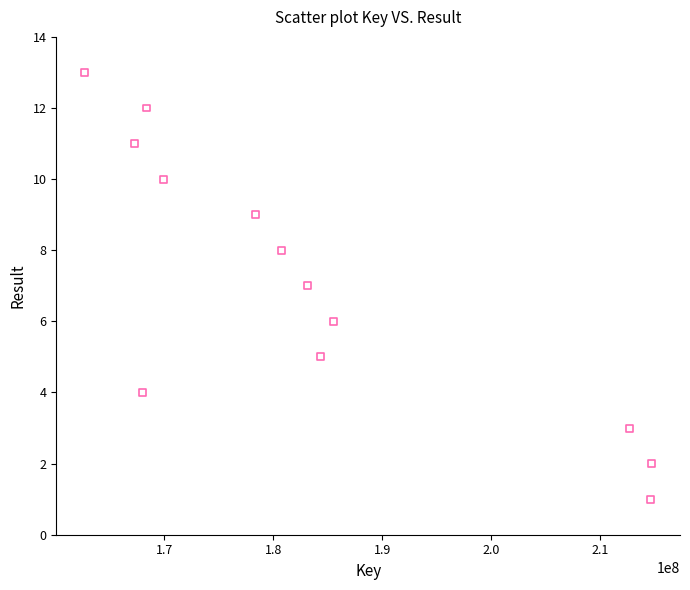

What is the range of X values (max minus min)?

51996598